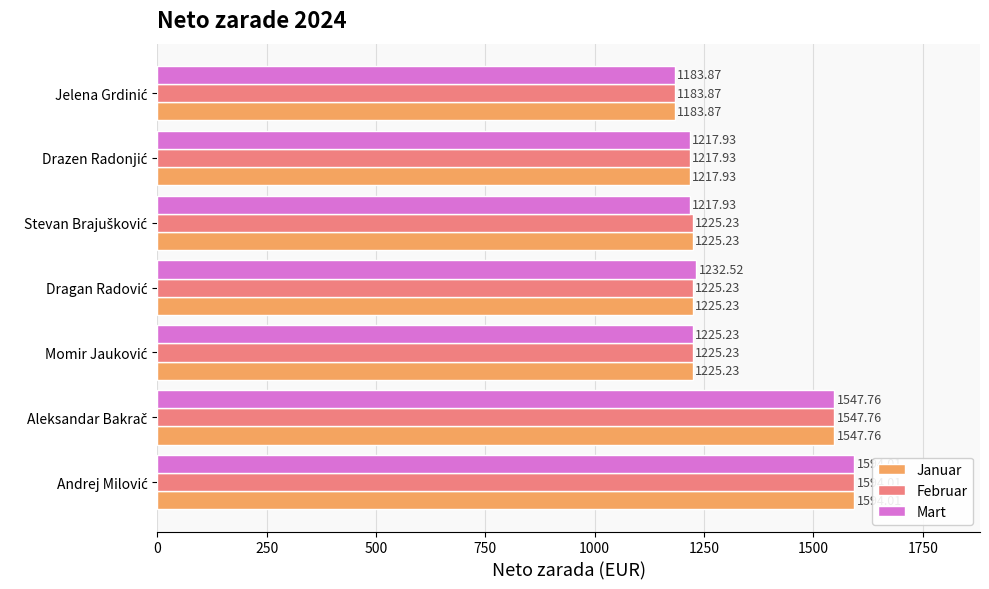

What is the average value of the Februar series?

1317.0